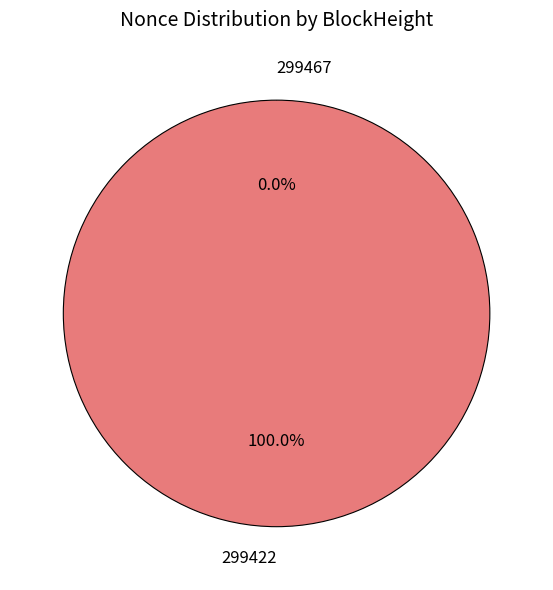

To the nearest percent, what is the average slice percentage?

50%